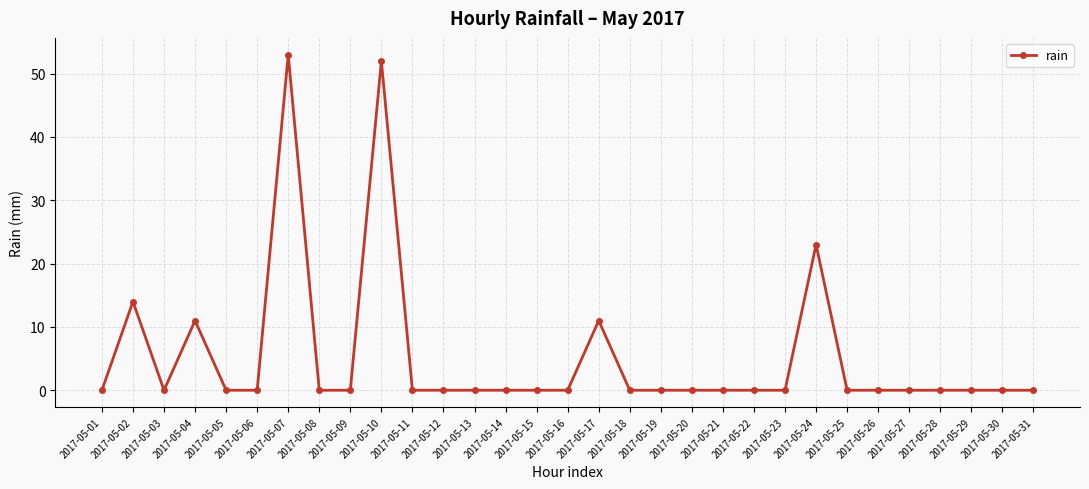

How many lines are shown in the chart?

1